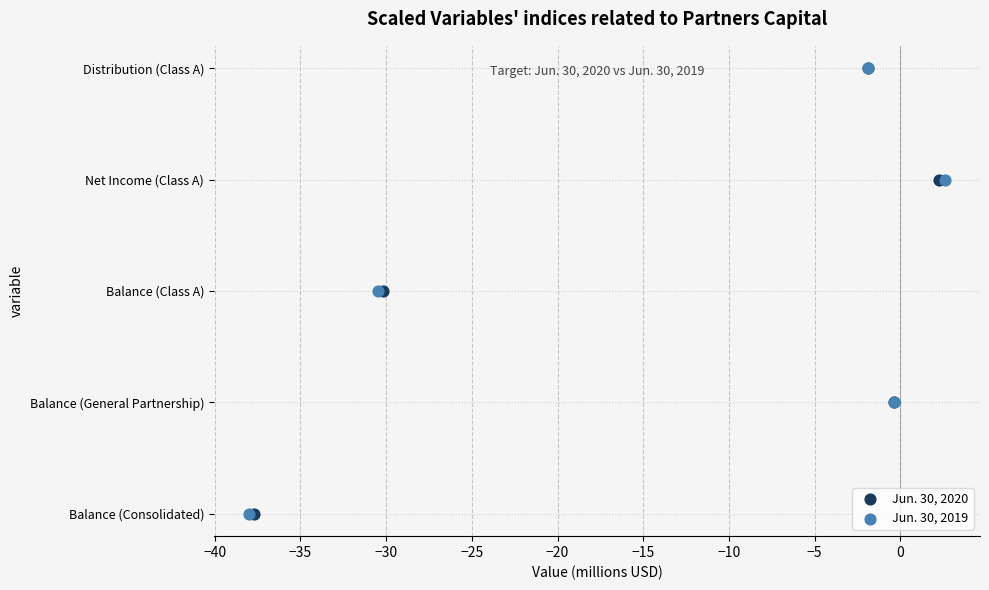

What are all the series names shown in the legend?

Jun. 30, 2020, Jun. 30, 2019